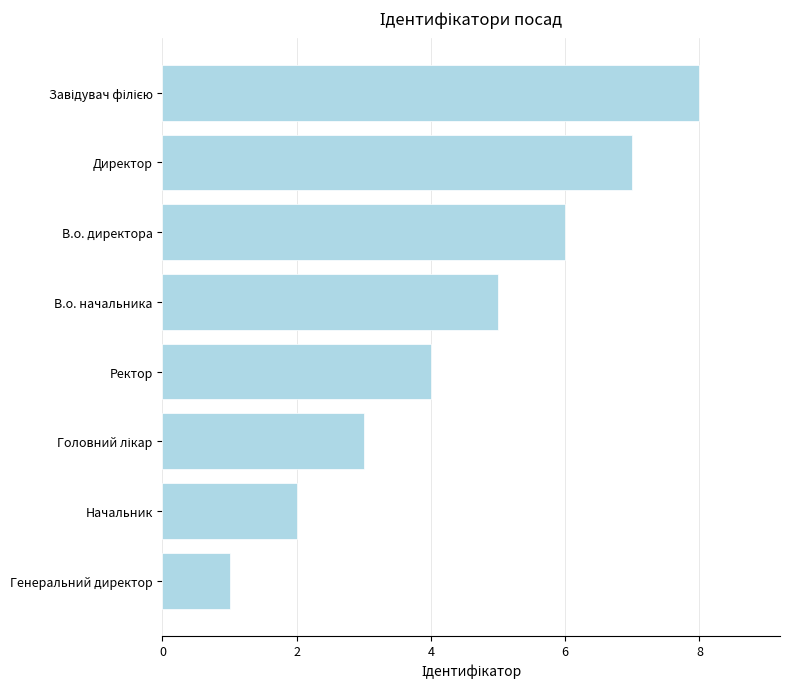

What is the difference between the maximum and second lowest values?

6